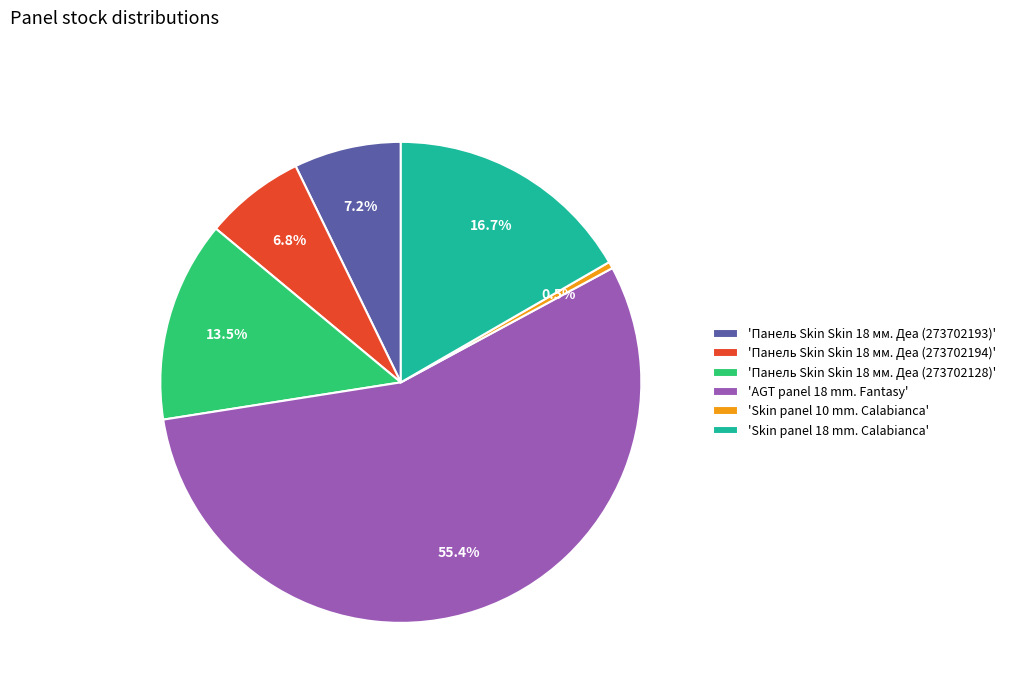

Which category has the smallest portion of the pie?

'Skin panel 10 mm. Calabianca'